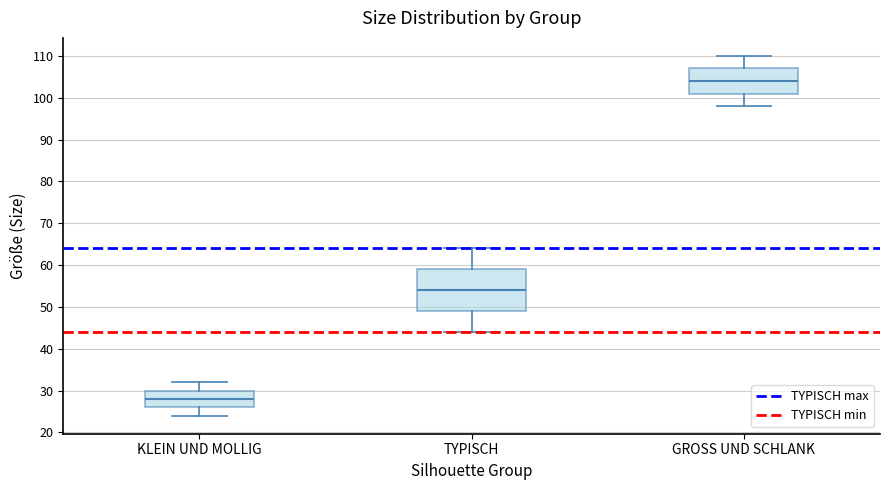

Which box's median line is the lowest?

KLEIN UND MOLLIG